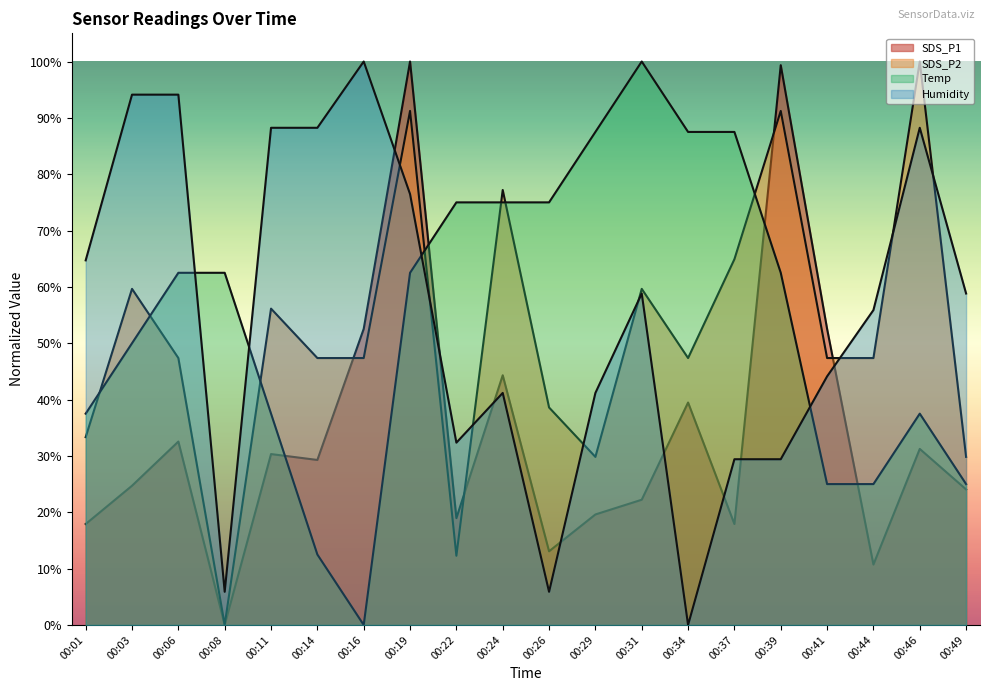

What is the difference between the highest and lowest values at 00:08?

62.5